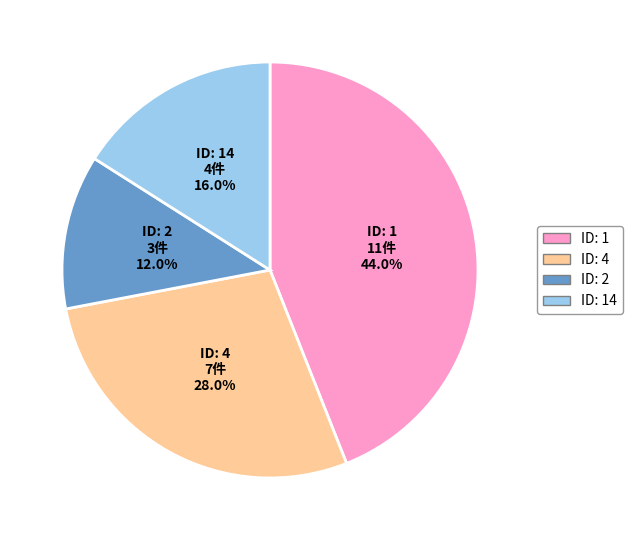

Is there a majority slice in this chart?

No